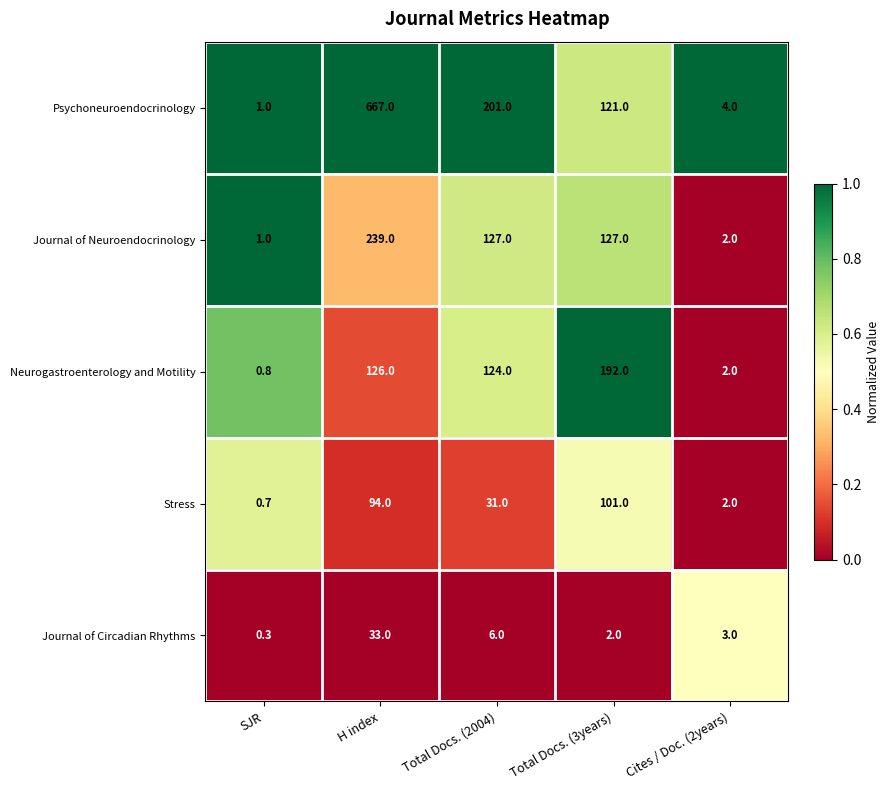

Reading left to right, transcribe all the data shown in this chart.

Psychoneuroendocrinology: SJR=1.0	H index=667.0	Total Docs. (2004)=201.0	Total Docs. (3years)=121.0	Cites / Doc. (2years)=4.0
Journal of Neuroendocrinology: SJR=1.0	H index=239.0	Total Docs. (2004)=127.0	Total Docs. (3years)=127.0	Cites / Doc. (2years)=2.0
Neurogastroenterology and Motility: SJR=0.8	H index=126.0	Total Docs. (2004)=124.0	Total Docs. (3years)=192.0	Cites / Doc. (2years)=2.0
Stress: SJR=0.7	H index=94.0	Total Docs. (2004)=31.0	Total Docs. (3years)=101.0	Cites / Doc. (2years)=2.0
Journal of Circadian Rhythms: SJR=0.3	H index=33.0	Total Docs. (2004)=6.0	Total Docs. (3years)=2.0	Cites / Doc. (2years)=3.0